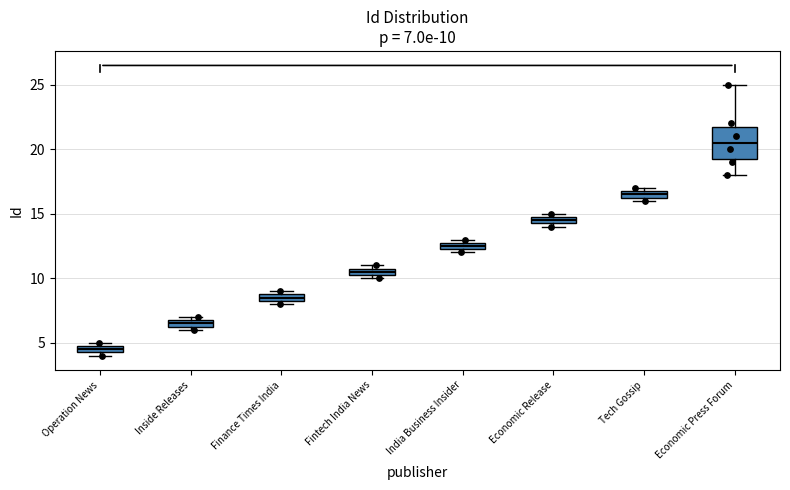

Which box's median line is the highest?

Economic Press Forum